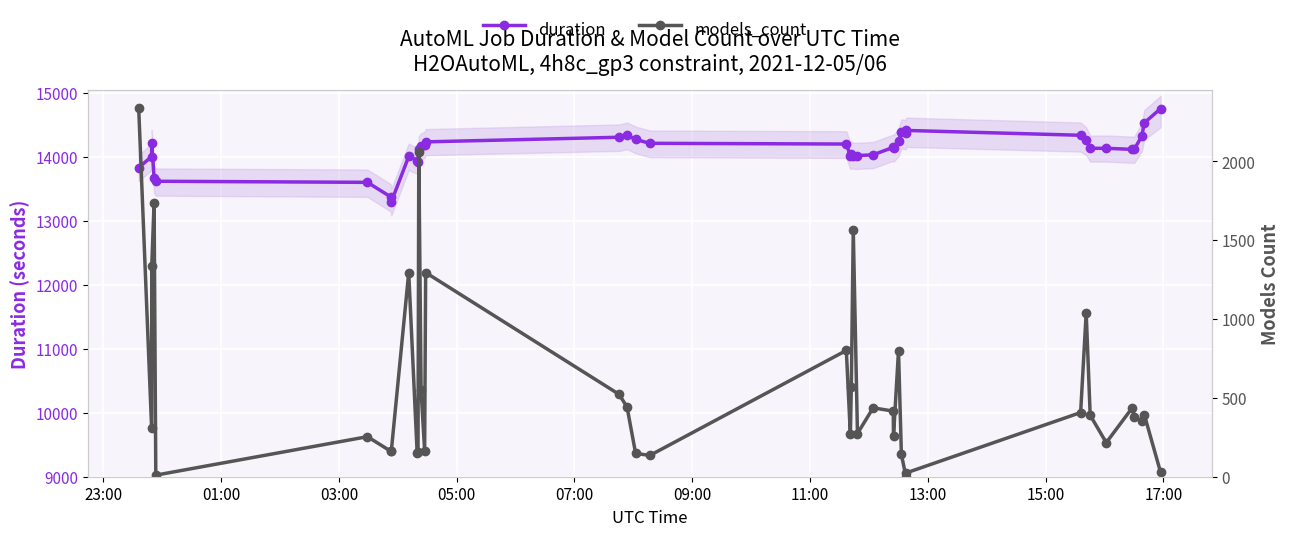

What is the difference between the models_count values at 15:00 and 01:00?

986.0